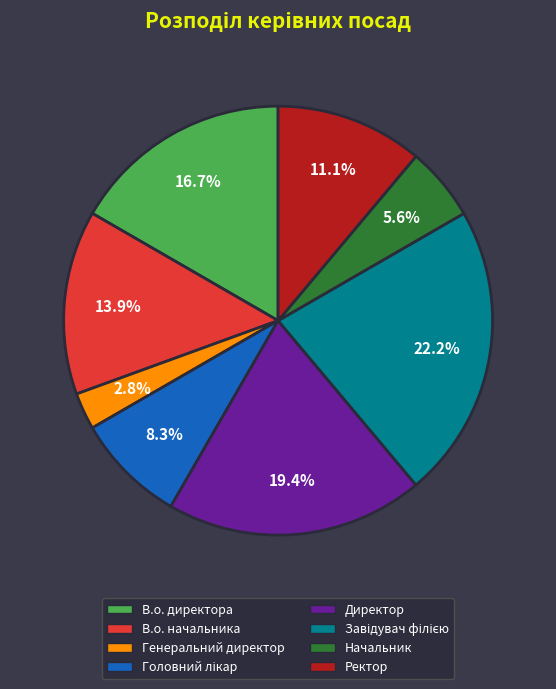

Approximately how many times larger is the value at Ректор compared to Генеральний директор?

4.0